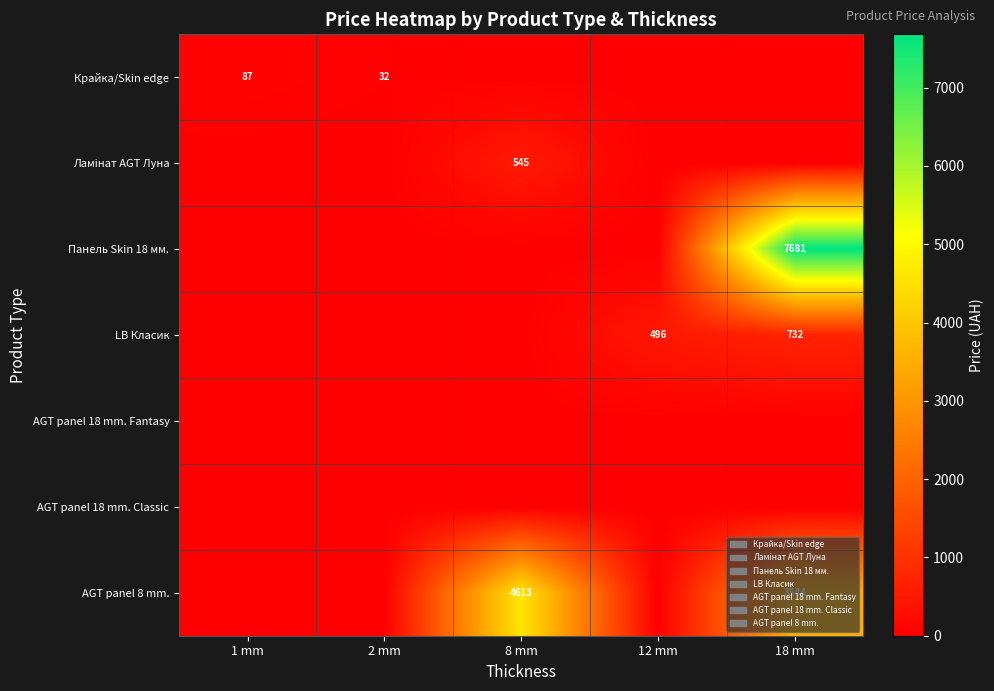

Is it true that LB Класик equals 401 at 18 mm?

False